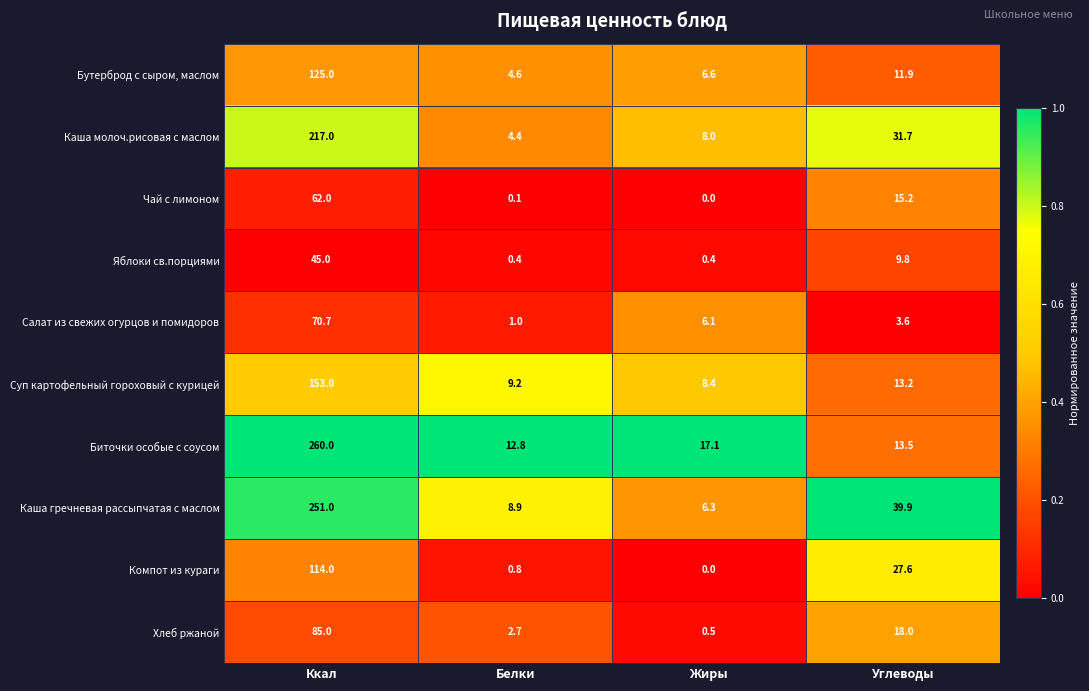

At Ккал, list the series in order from smallest to largest.

Яблоки св.порциями, Чай с лимоном, Салат из свежих огурцов и помидоров, Хлеб ржаной, Компот из кураги, Бутерброд с сыром, маслом, Суп картофельный гороховый с курицей, Каша молоч.рисовая с маслом, Каша гречневая рассыпчатая с маслом, Биточки особые с соусом